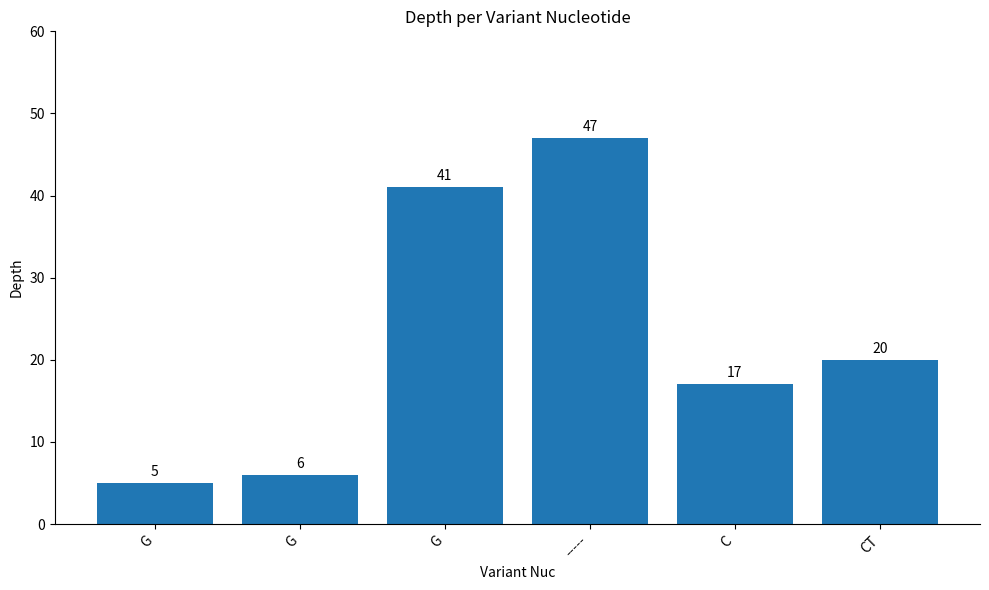

Where is the data nearest to the value 26?

CT